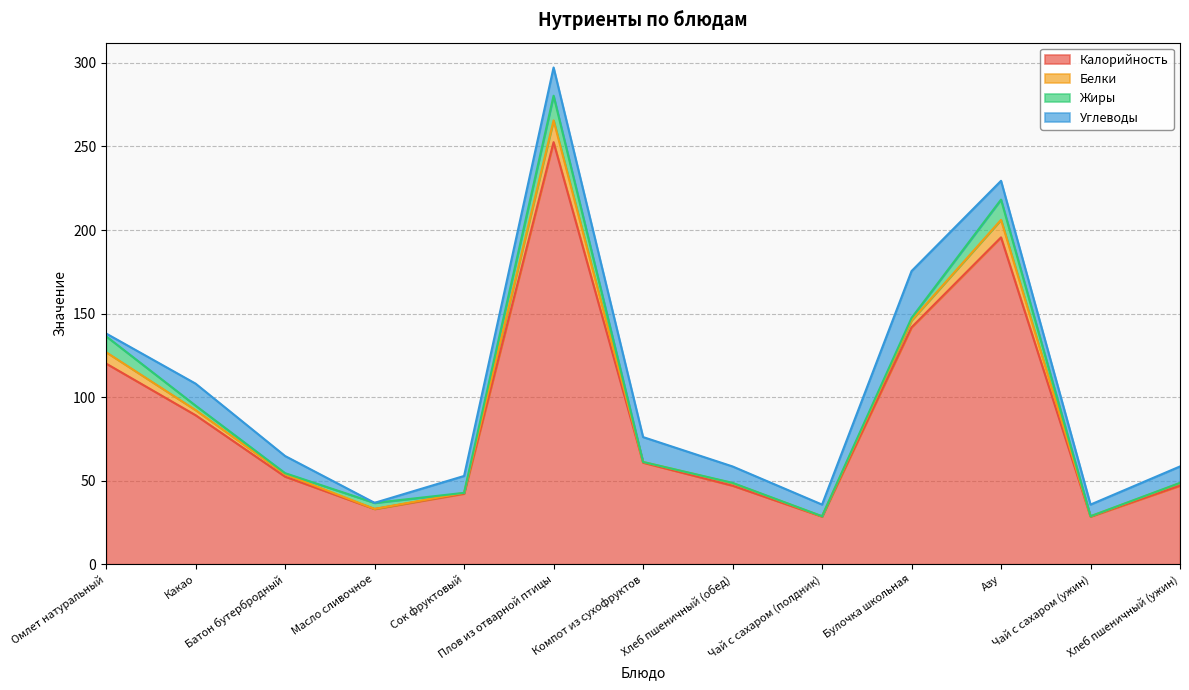

What is the label of the 10th point from the right?

Масло сливочное